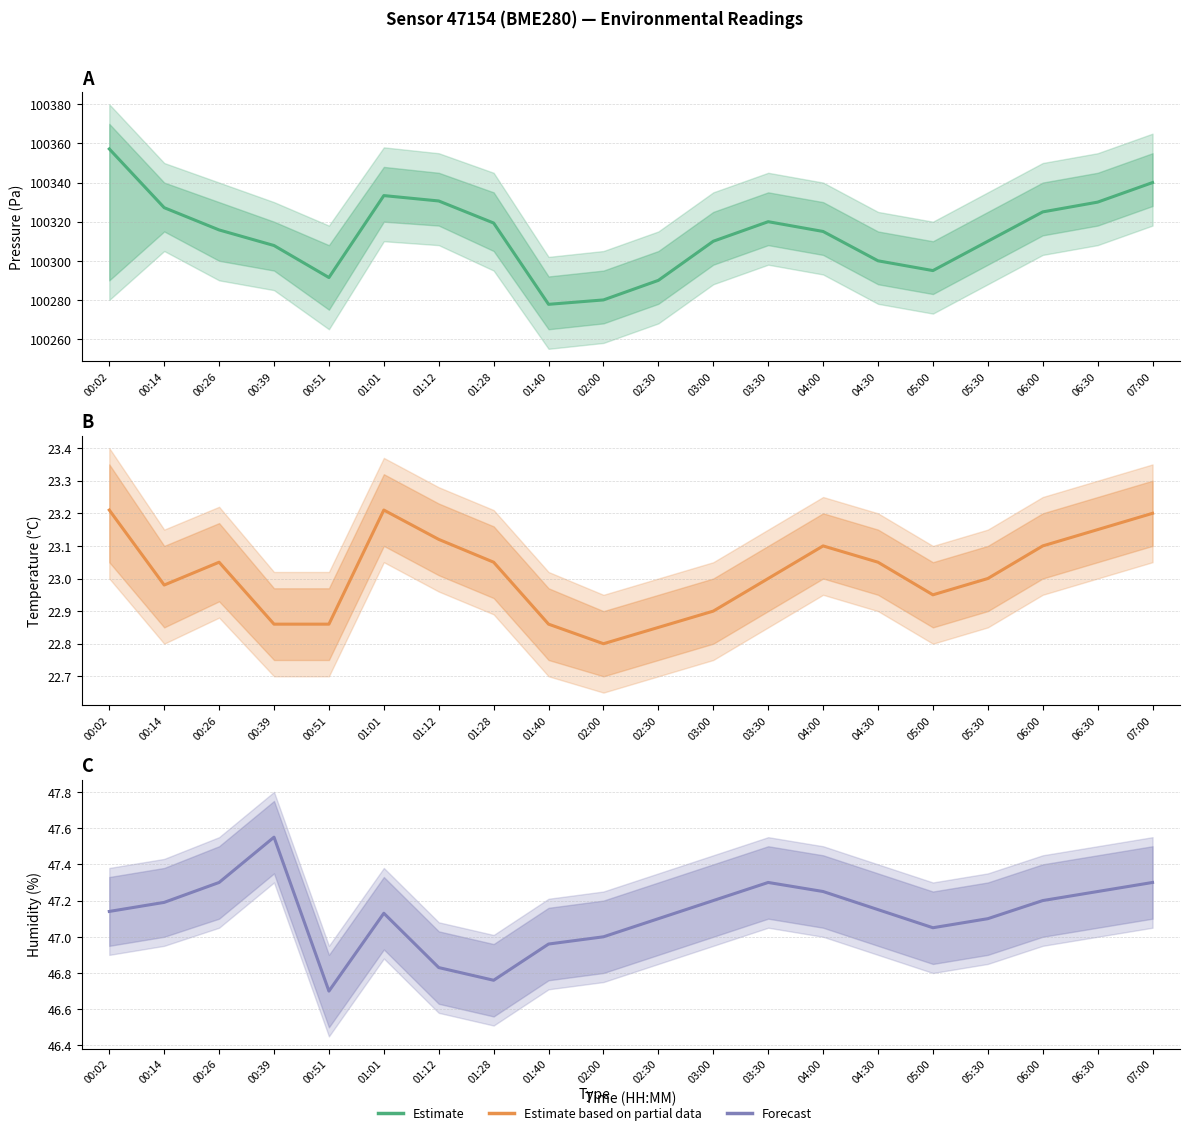

The Estimate series shows 140019.0 at 03:30. True or false?

False